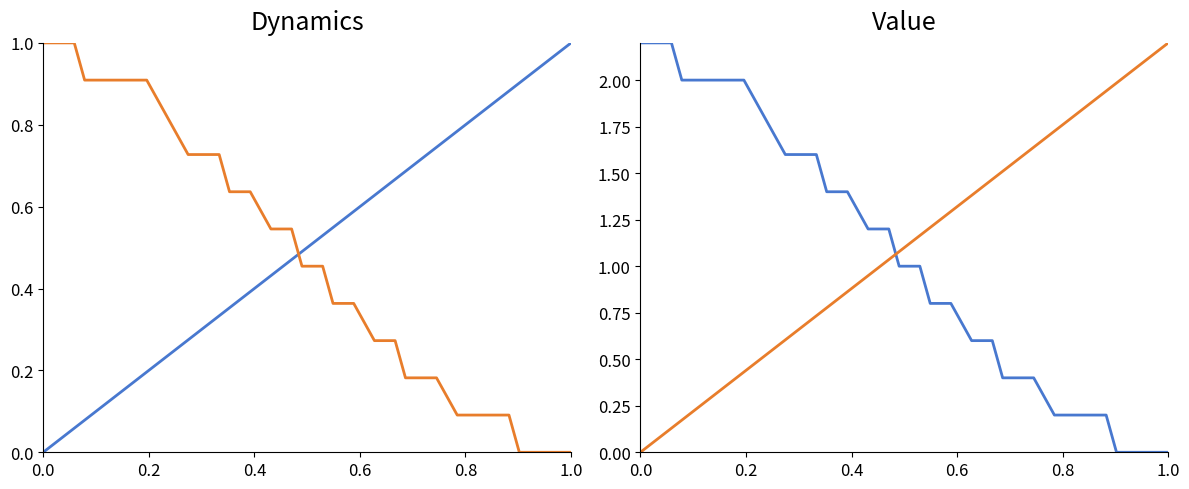

Is the value of Minute at 22 greater than the value of Minute (normalized) at 27?

Yes